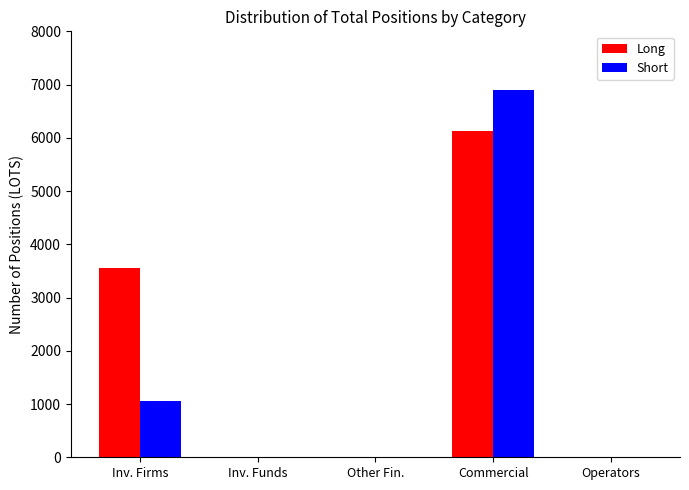

What are all the series names shown in the legend?

Long, Short